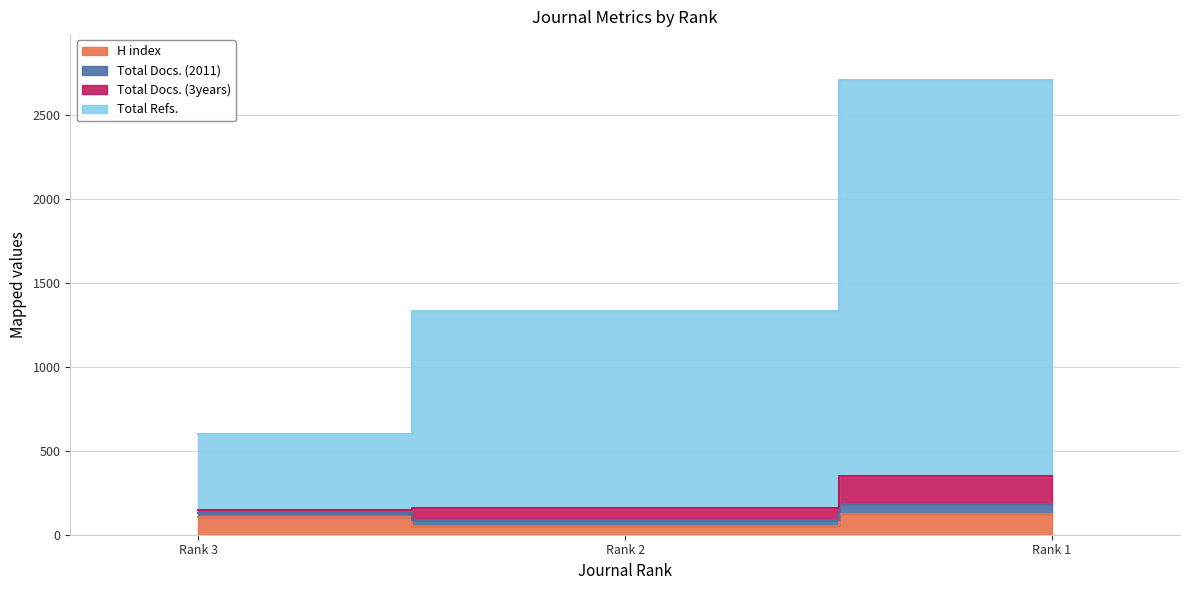

Does the chart display data point markers on the line(s)?

No